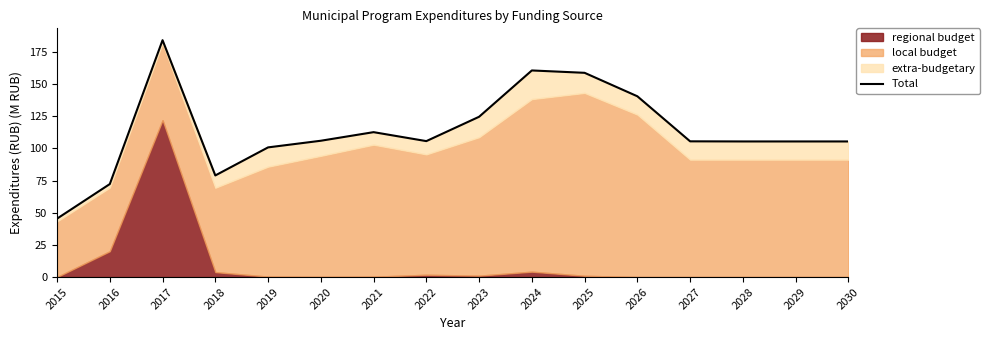

What is the maximum value shown in the chart?

184.0